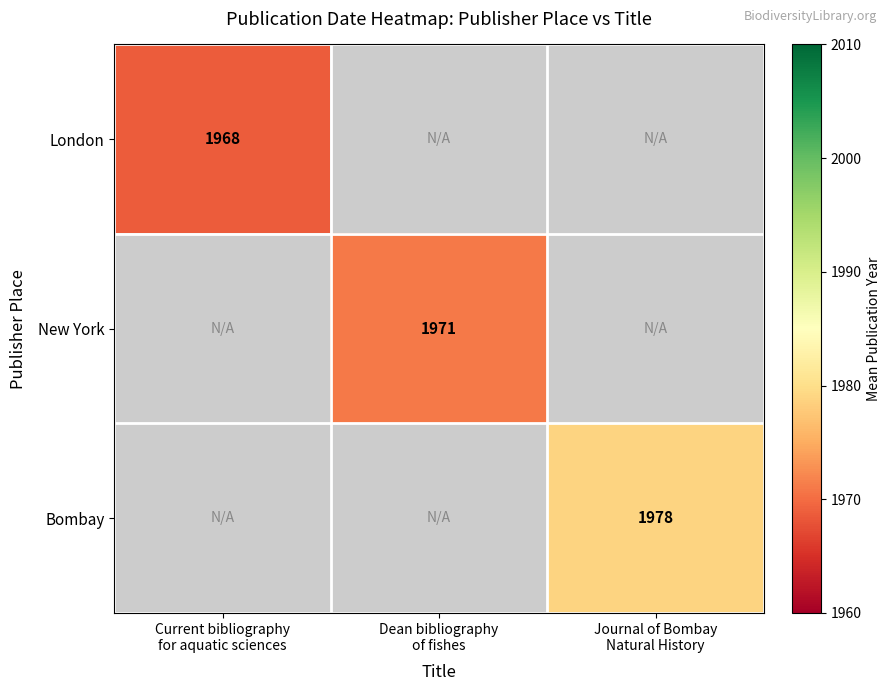

Which category has the lowest value across all series?

Current bibliography
for aquatic sciences